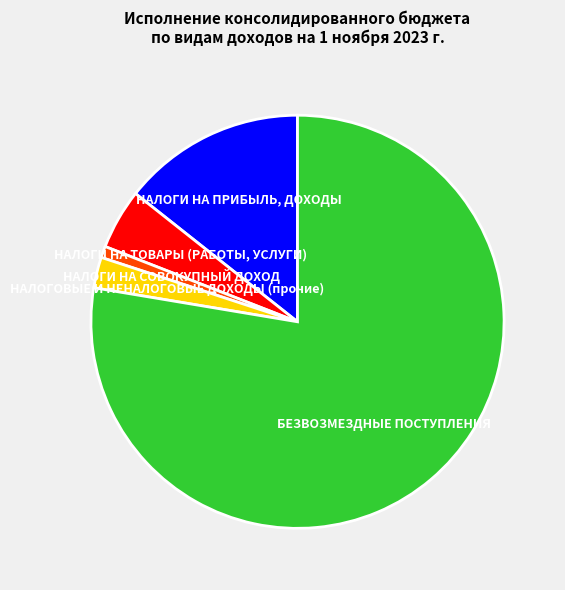

Is it true that НАЛОГИ НА ТОВАРЫ (РАБОТЫ, УСЛУГИ) is 5% of the pie?

True